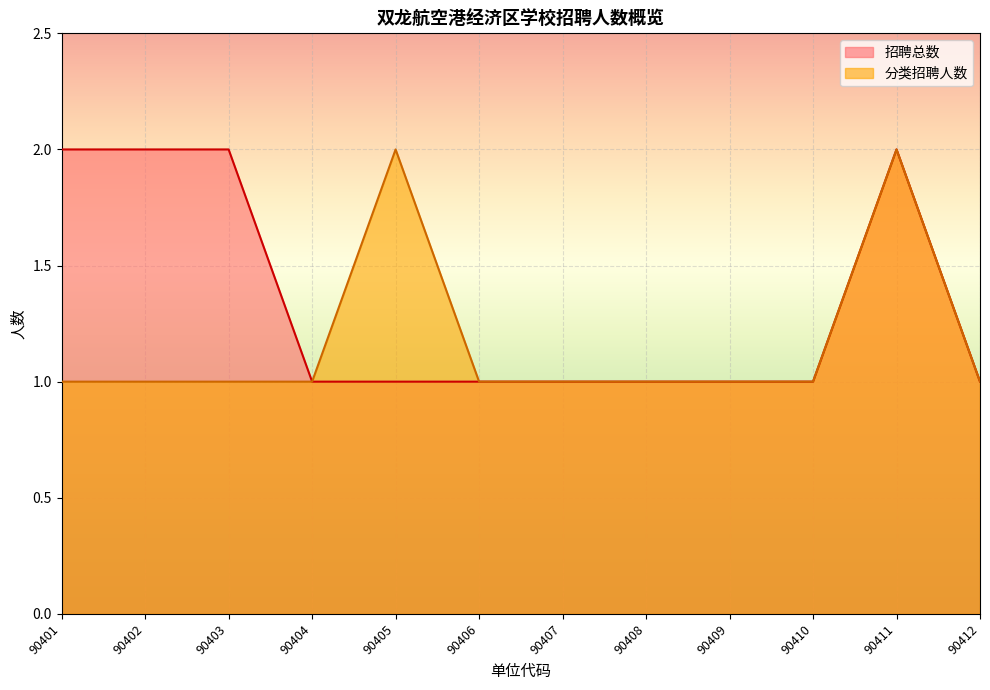

What are all the series names shown in the legend?

招聘总数, 分类招聘人数